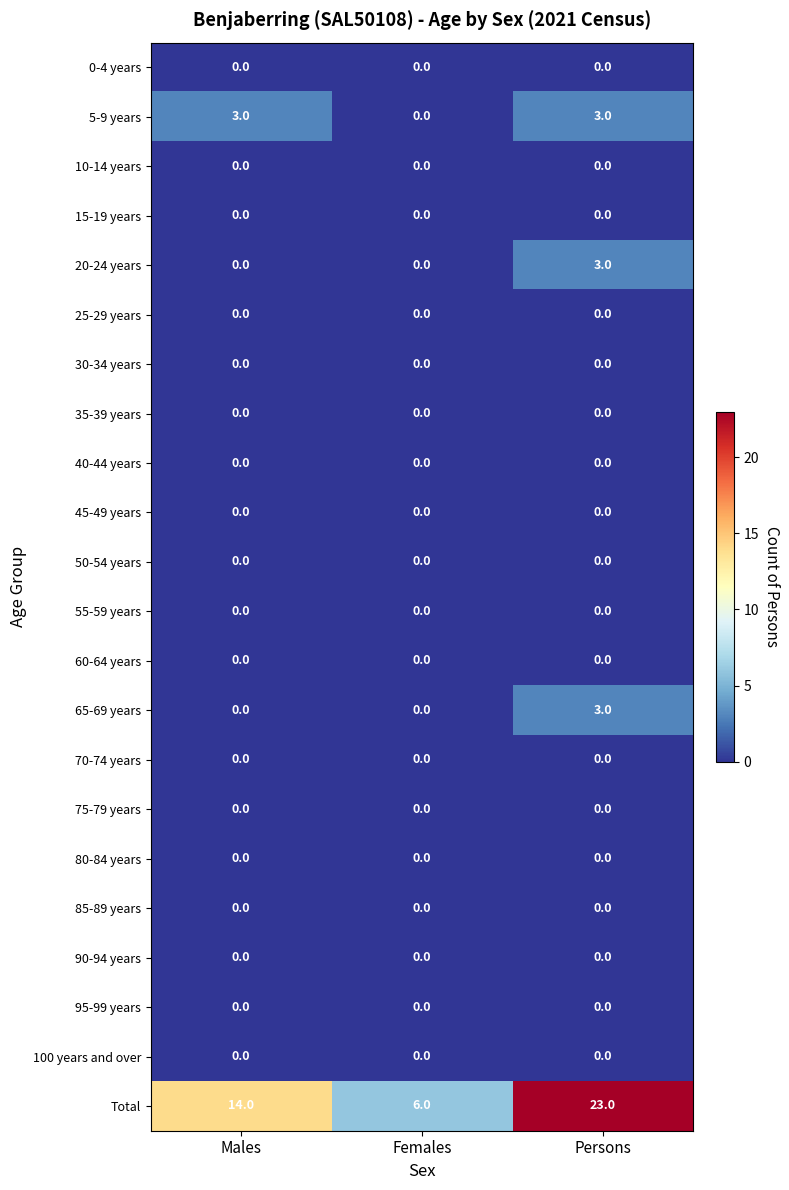

Which series has the widest spread of values?

Total